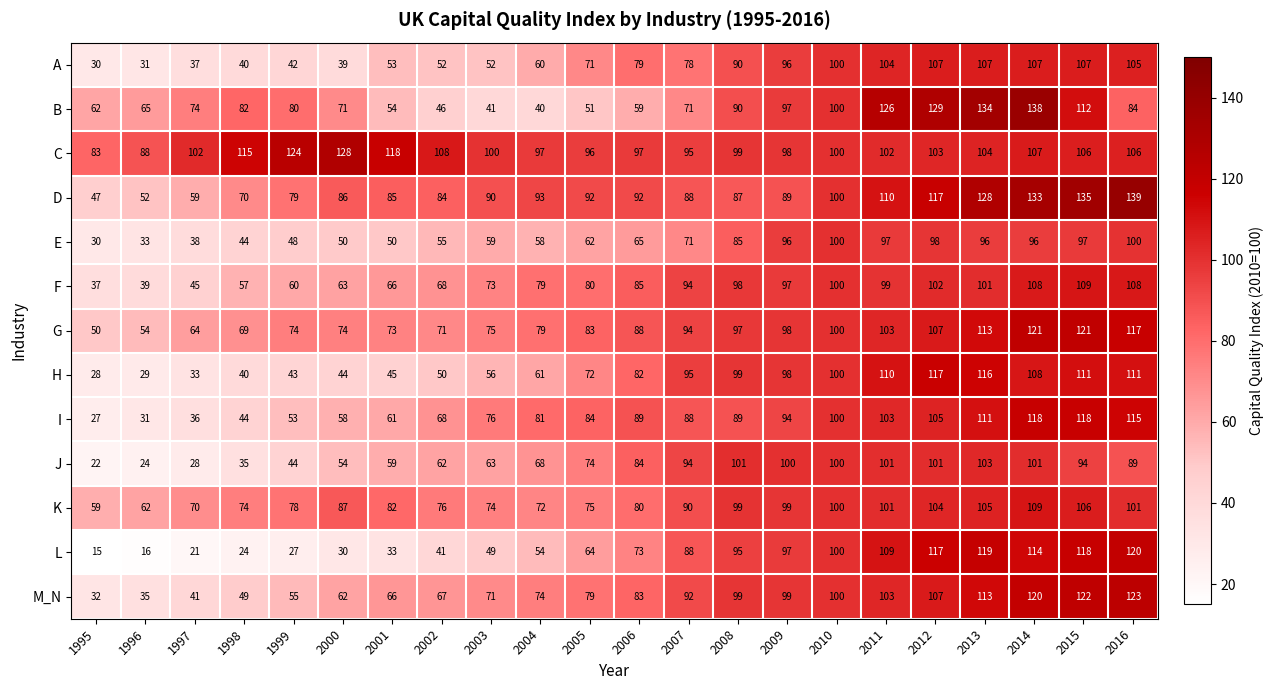

What is the difference between the maximum and minimum values in the L series?

105